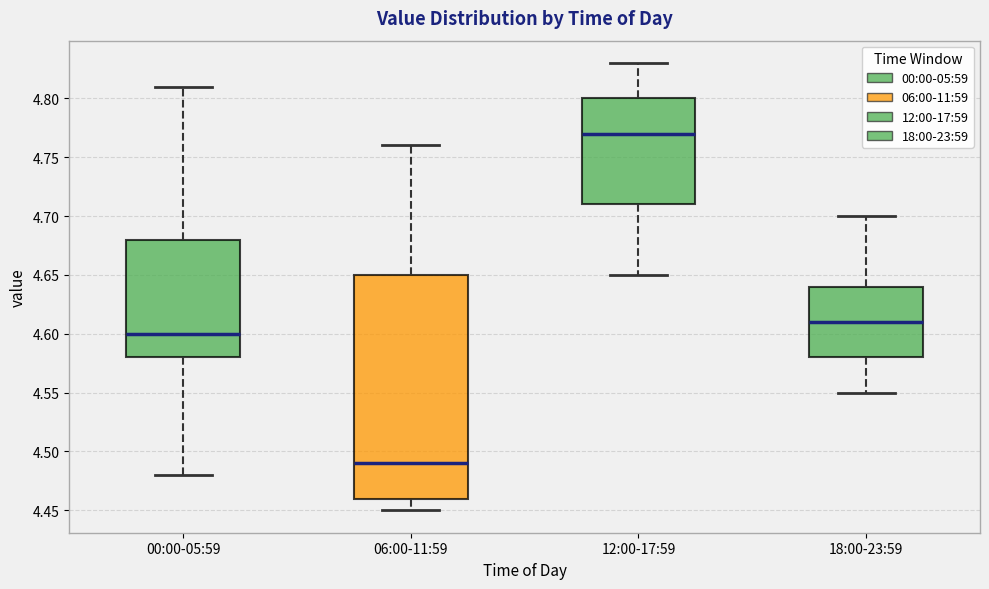

Which box's median line is the highest?

12:00-17:59